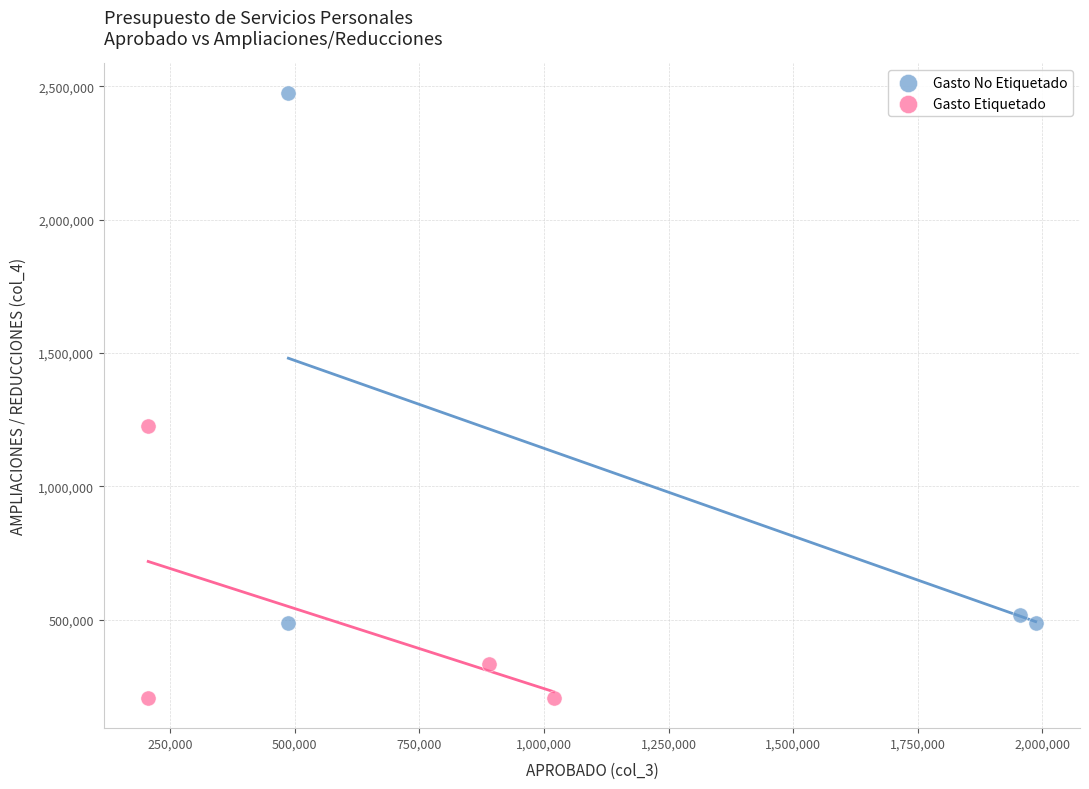

Which series contains the lowest Y value?

Gasto Etiquetado